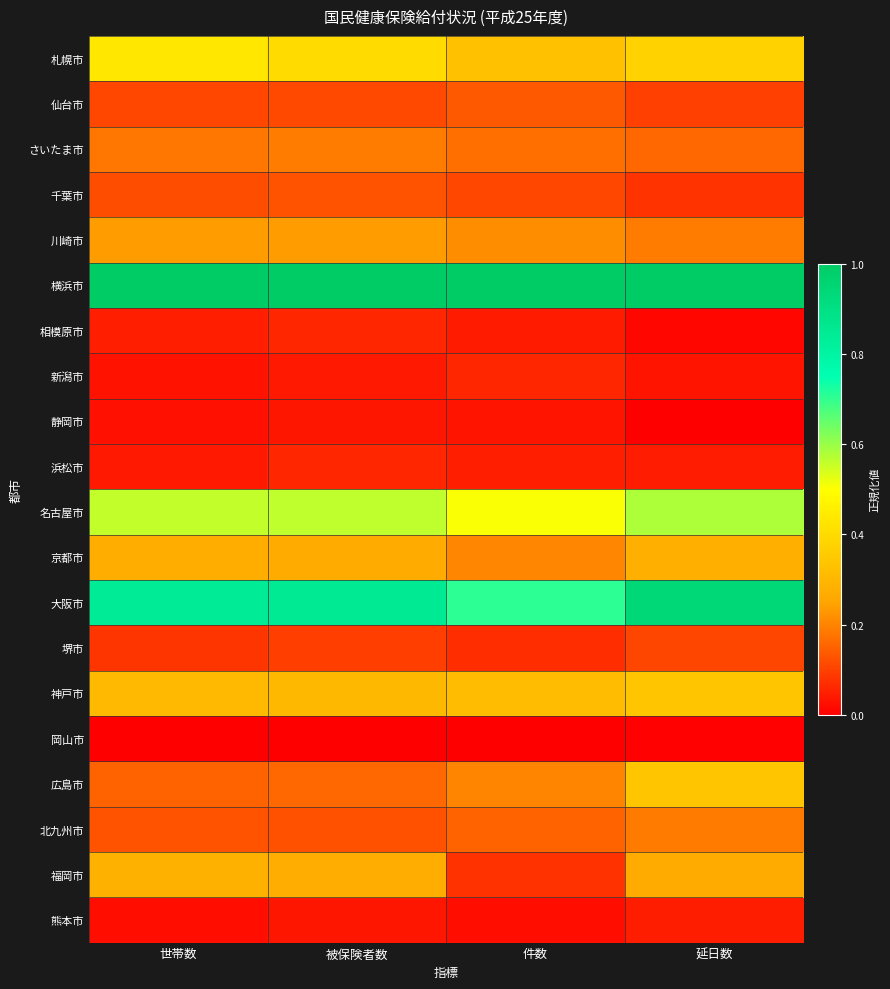

Reading left to right, transcribe all the data shown in this chart.

札幌市: 世帯数=0.4	被保険者数=0.4	件数=0.3	延日数=0.4
仙台市: 世帯数=0.1	被保険者数=0.1	件数=0.1	延日数=0.1
さいたま市: 世帯数=0.2	被保険者数=0.2	件数=0.2	延日数=0.2
千葉市: 世帯数=0.1	被保険者数=0.1	件数=0.1	延日数=0.1
川崎市: 世帯数=0.2	被保険者数=0.2	件数=0.2	延日数=0.2
横浜市: 世帯数=1.0	被保険者数=1.0	件数=1.0	延日数=1.0
相模原市: 世帯数=0.0	被保険者数=0.1	件数=0.0	延日数=0.0
新潟市: 世帯数=0.0	被保険者数=0.0	件数=0.1	延日数=0.0
静岡市: 世帯数=0.0	被保険者数=0.0	件数=0.0	延日数=0.0
浜松市: 世帯数=0.0	被保険者数=0.1	件数=0.0	延日数=0.0
名古屋市: 世帯数=0.6	被保険者数=0.6	件数=0.5	延日数=0.6
京都市: 世帯数=0.3	被保険者数=0.3	件数=0.2	延日数=0.3
大阪市: 世帯数=0.8	被保険者数=0.8	件数=0.7	延日数=0.9
堺市: 世帯数=0.1	被保険者数=0.1	件数=0.1	延日数=0.1
神戸市: 世帯数=0.3	被保険者数=0.3	件数=0.3	延日数=0.3
岡山市: 世帯数=0.0	被保険者数=0.0	件数=0.0	延日数=0.0
広島市: 世帯数=0.2	被保険者数=0.2	件数=0.2	延日数=0.3
北九州市: 世帯数=0.1	被保険者数=0.1	件数=0.2	延日数=0.2
福岡市: 世帯数=0.3	被保険者数=0.3	件数=0.1	延日数=0.3
熊本市: 世帯数=0.0	被保険者数=0.0	件数=0.0	延日数=0.0